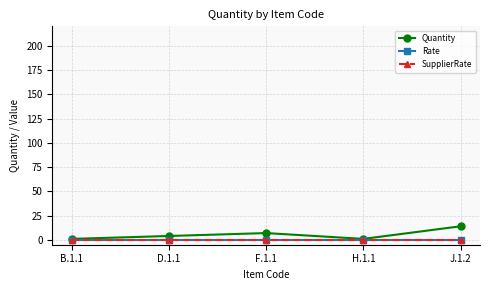

True or false: SupplierRate and Rate cross at least once.

False